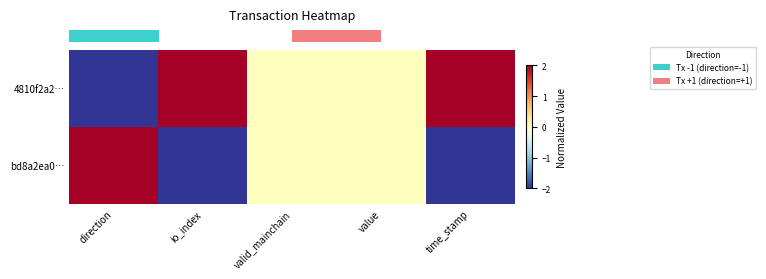

At which category does the chart reach its minimum across all series?

direction